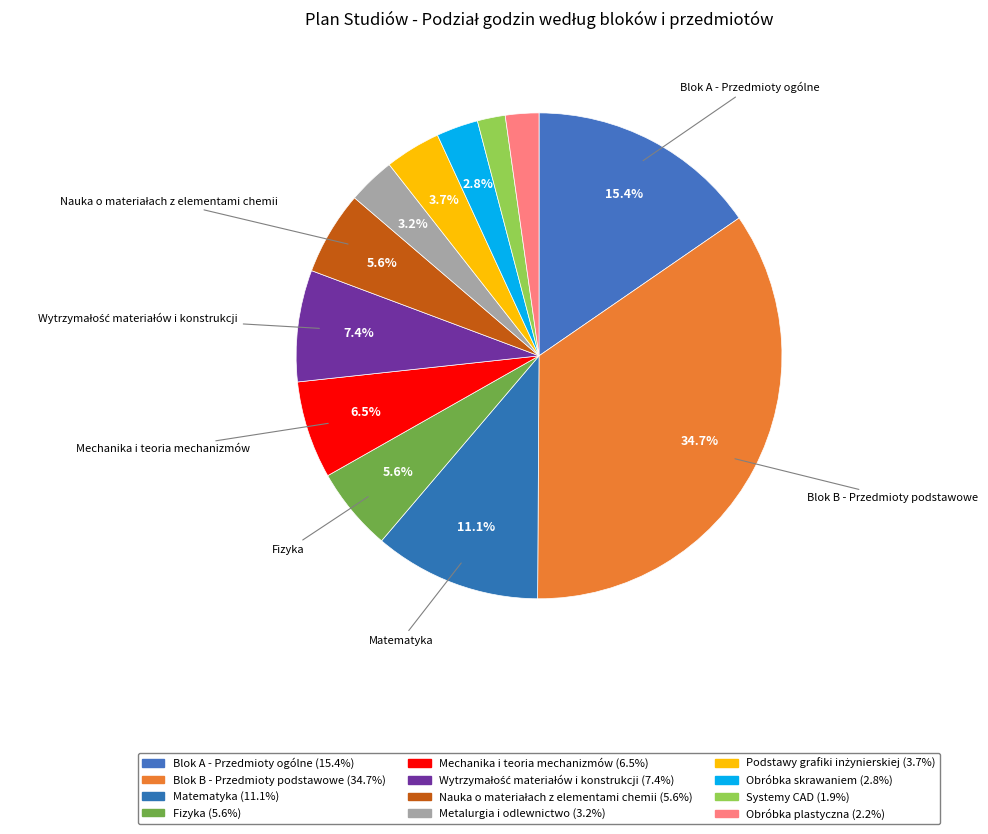

Is there a majority slice in this chart?

No